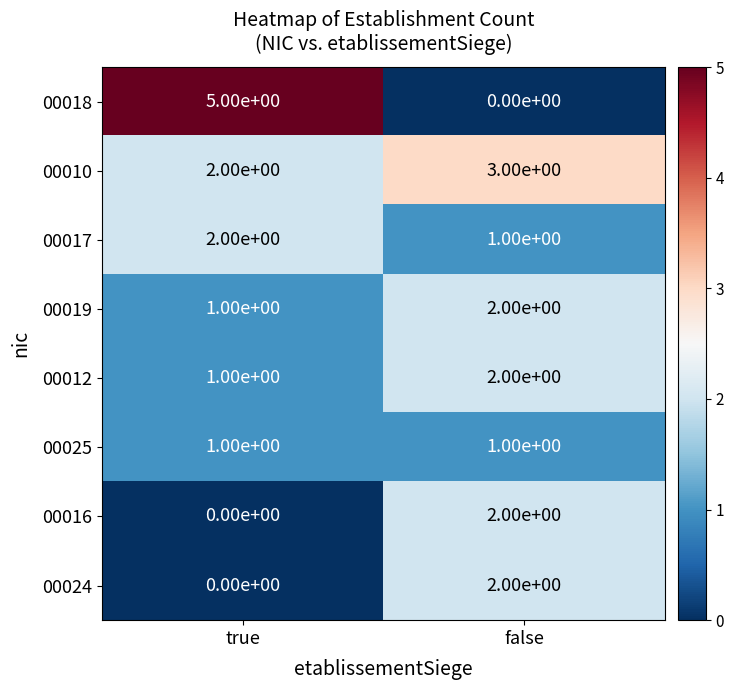

What is the sum of the 00012 values at false and true?

3